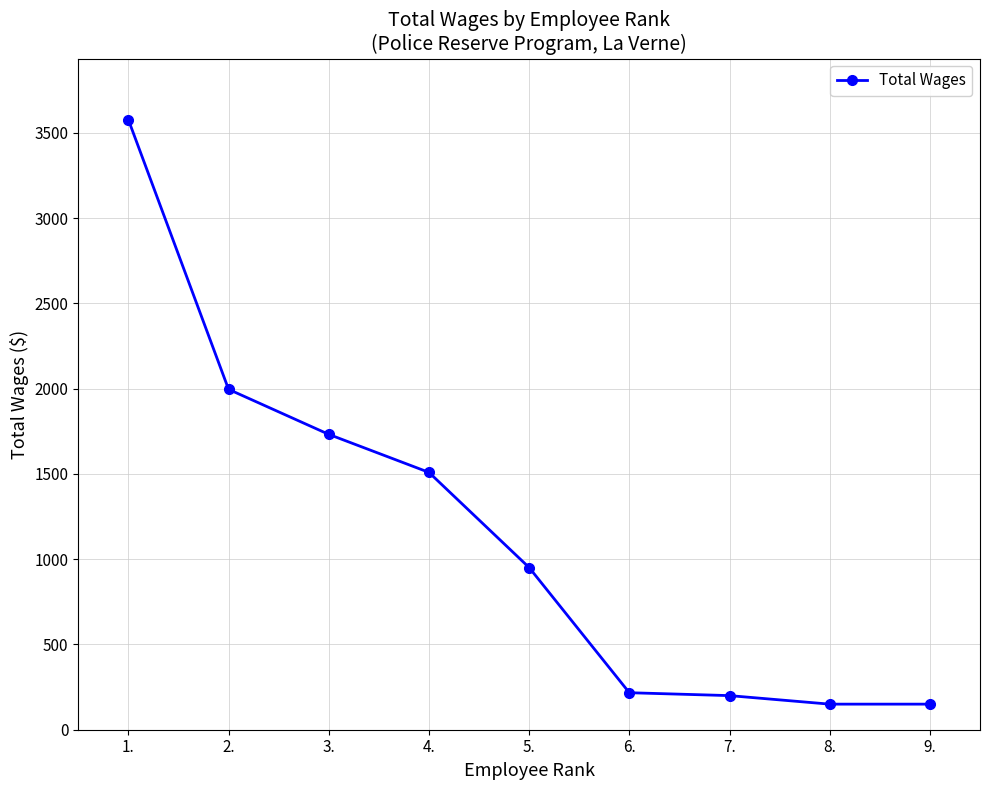

Where does the data first go above 951?

1.